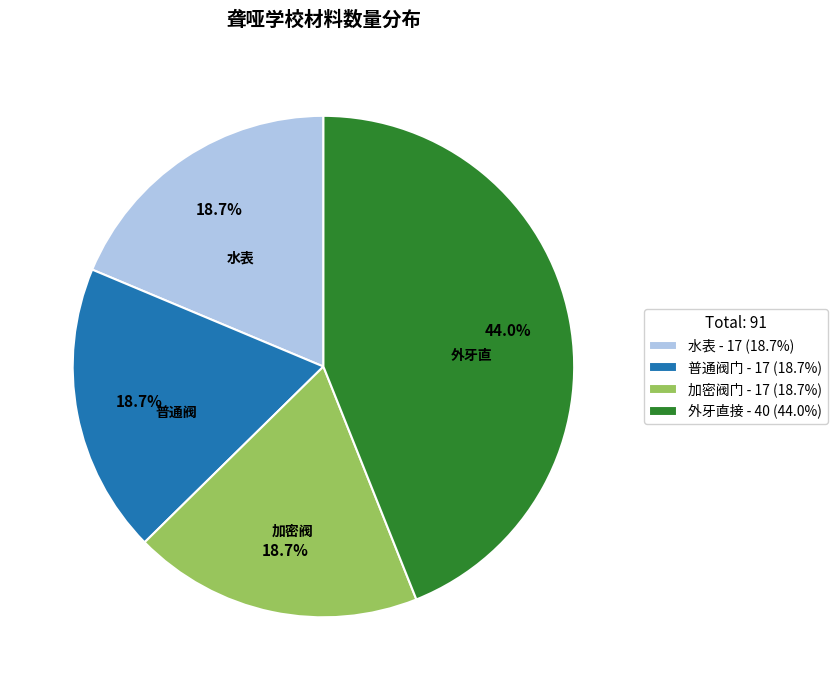

Is there any slice that represents more than half of the pie?

No